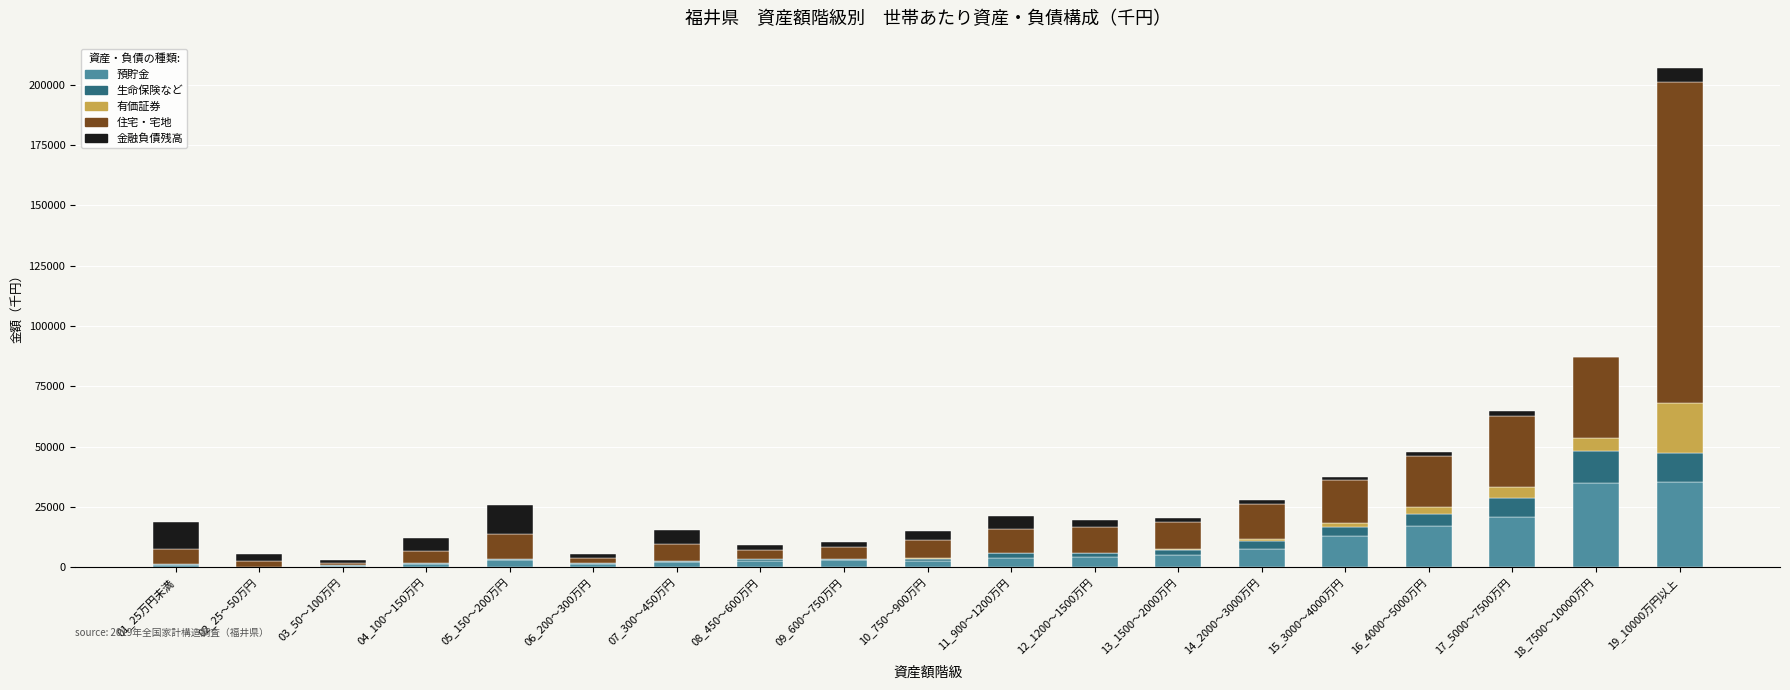

How many categories are shown in the chart?

19